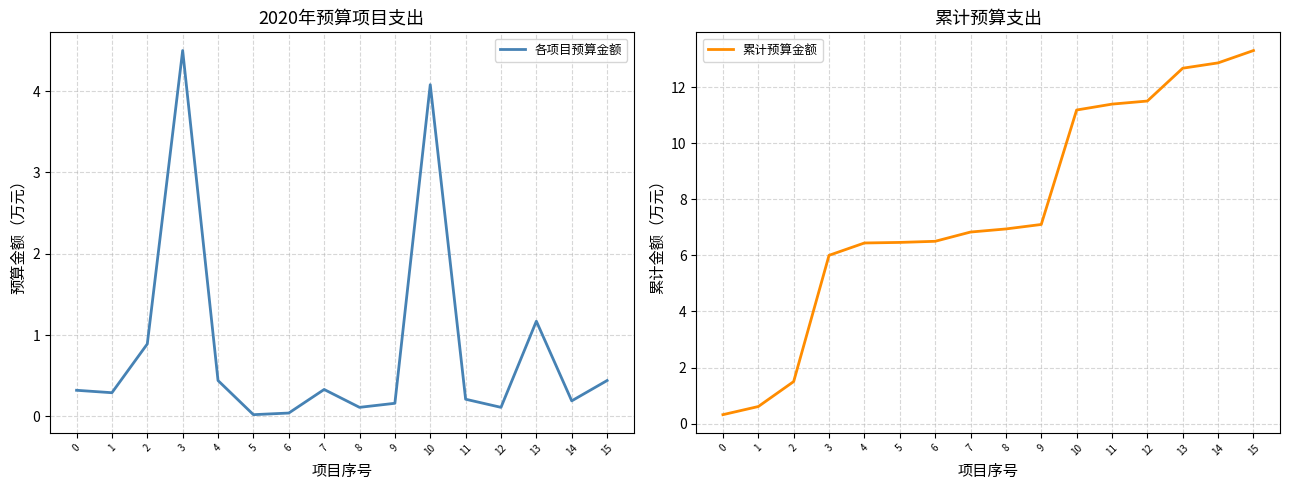

Rank the series by their maximum value, from highest to lowest.

累计预算金额, 各项目预算金额